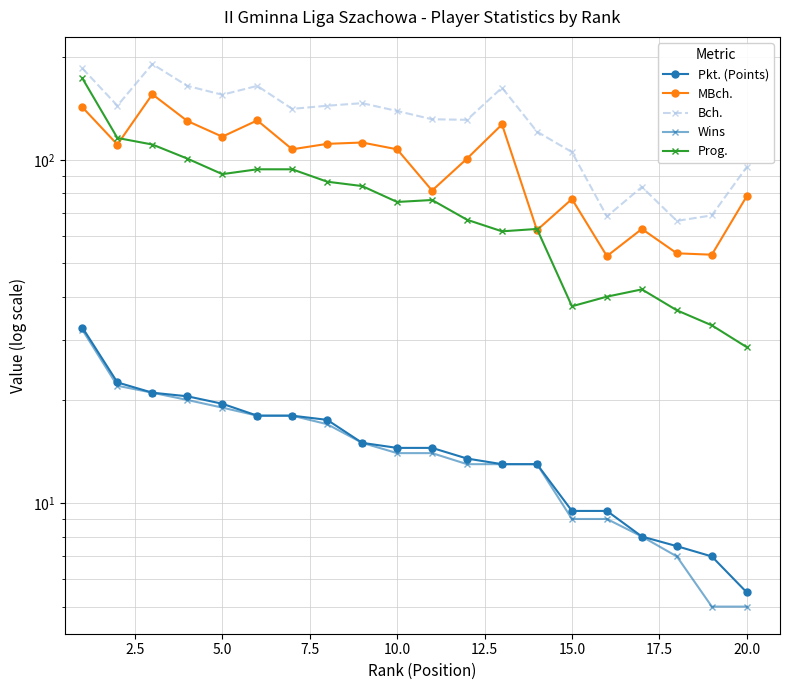

Reading right to left, transcribe all the data shown in this chart.

Pkt. (Points): 5.5	7.0	7.5	8.0	9.5	9.5	13.0	13.0	13.5	14.5	14.5	15.0	17.5	18.0	18.0	19.5	20.5	21.0	22.5	32.5
MBch.: 78.5	53.0	53.5	63.0	52.5	77.0	62.5	127.0	101.0	81.5	107.5	112.5	111.5	107.5	130.5	117.0	130.0	155.5	111.0	142.5
Bch.: 95.5	69.0	66.5	83.5	68.5	105.5	121.0	162.5	131.0	131.5	139.0	146.5	144.0	141.0	164.5	155.0	164.5	190.5	144.0	185.0
Wins: 5.0	5.0	7.0	8.0	9.0	9.0	13.0	13.0	13.0	14.0	14.0	15.0	17.0	18.0	18.0	19.0	20.0	21.0	22.0	32.0
Prog.: 28.5	33.0	36.5	42.0	40.0	37.5	63.0	62.0	67.0	76.5	75.5	84.0	86.5	94.0	94.0	91.0	101.0	111.0	116.0	173.0